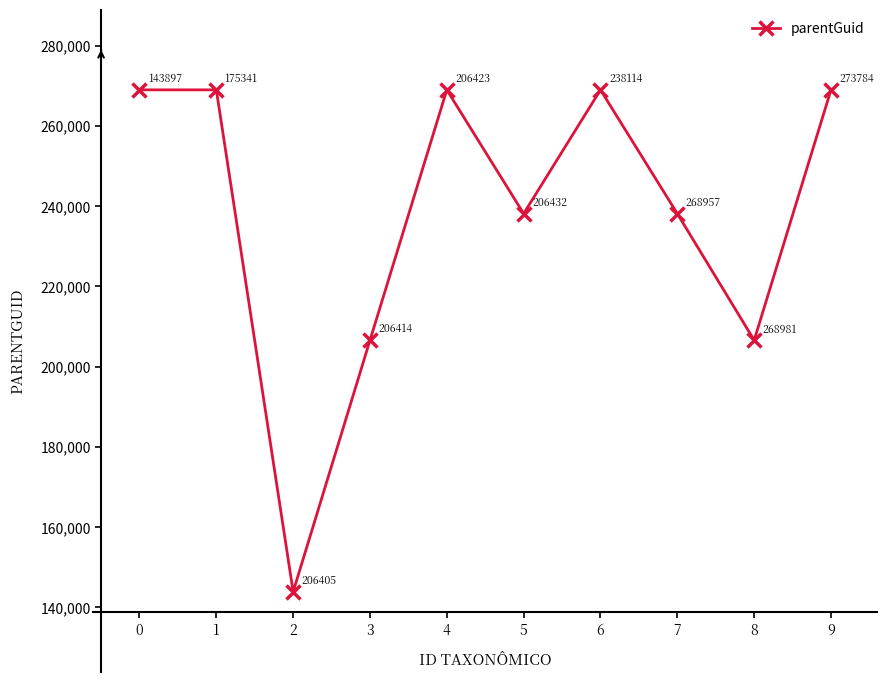

How many values are below 268951?

5